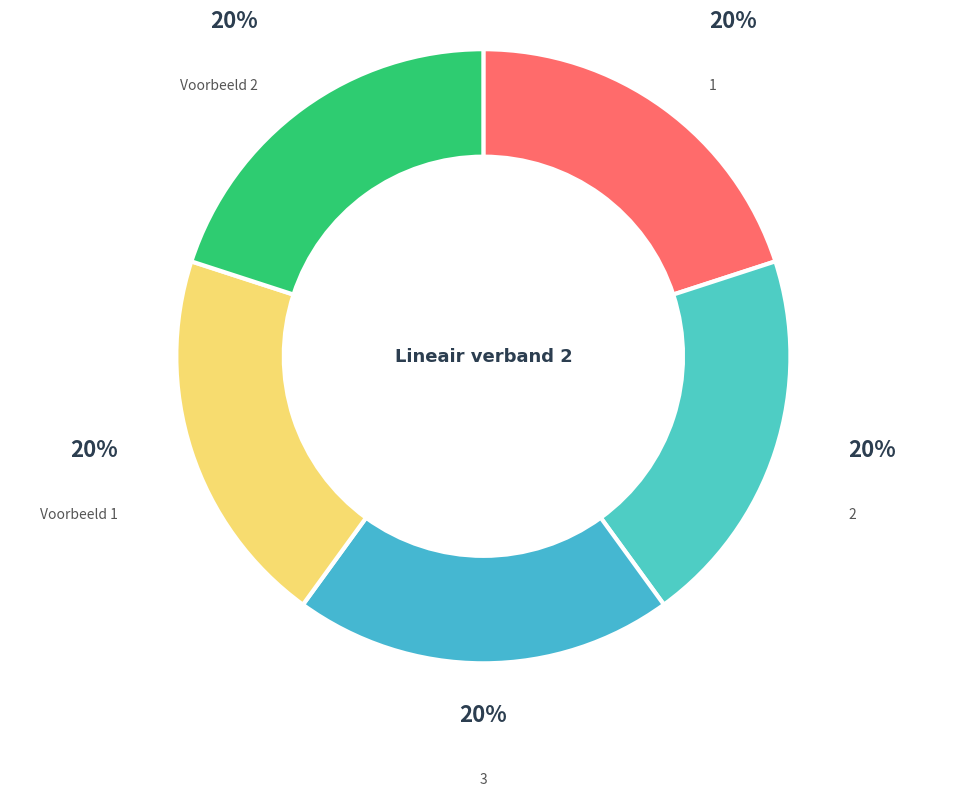

To the nearest percent, what is the average slice percentage?

20%